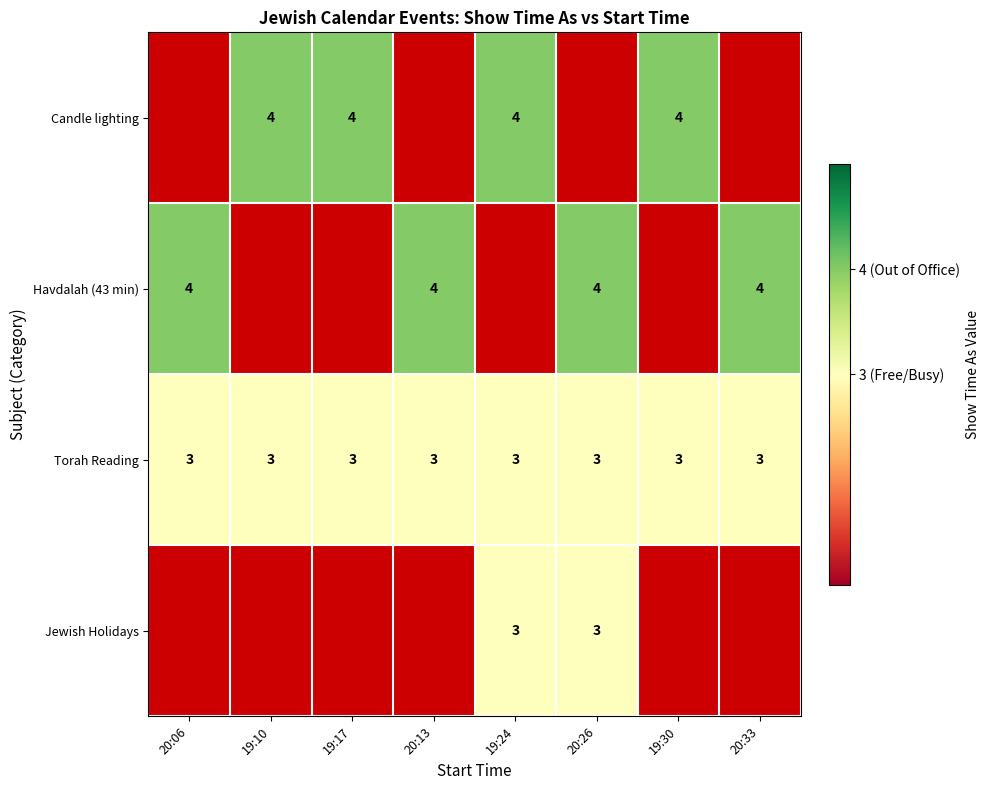

What is the difference between the highest and lowest values at 19:10?

4